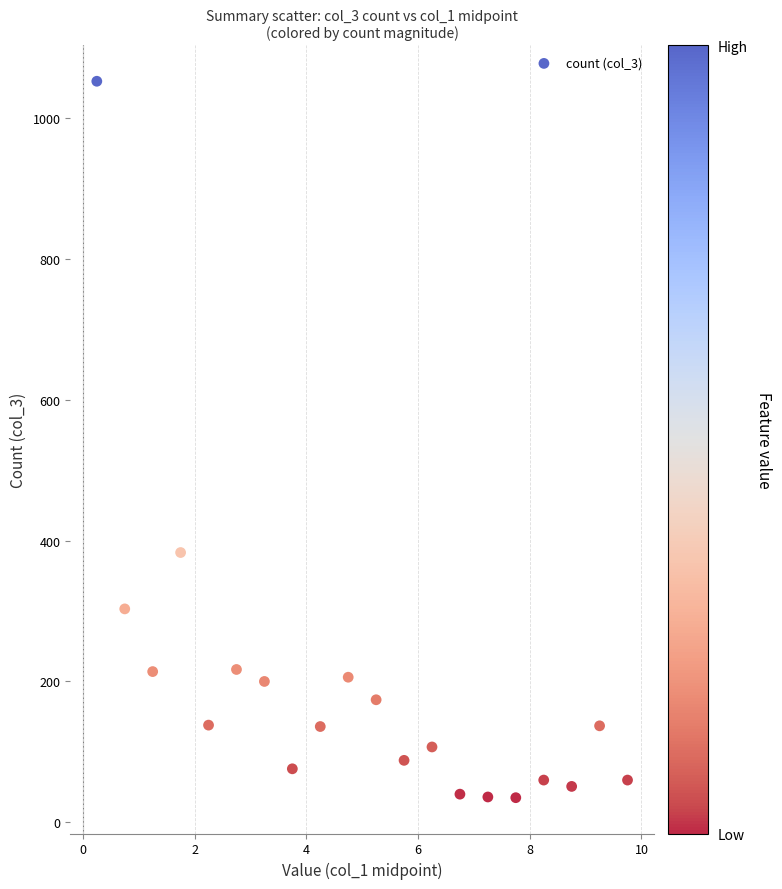

What Y value in the scatter plot is closest to 543?

383